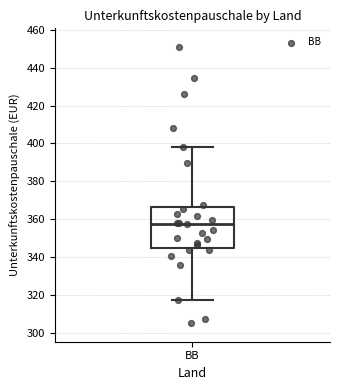

Where does the lower whisker of the box for BB end on the y-axis? The values are not printed on the chart, so give them approximately, as read against the axis.

318